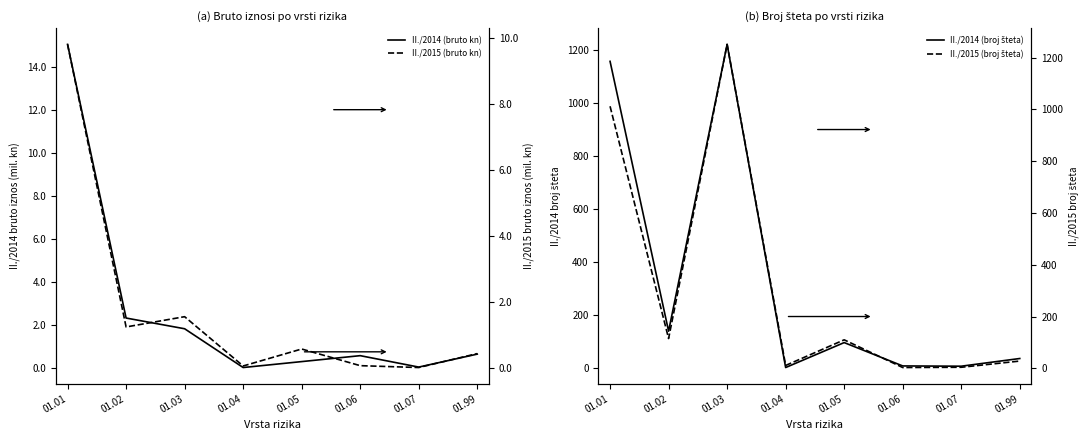

What is the value of the II./2014 (broj šteta) point at the 5th from the left?

97.0